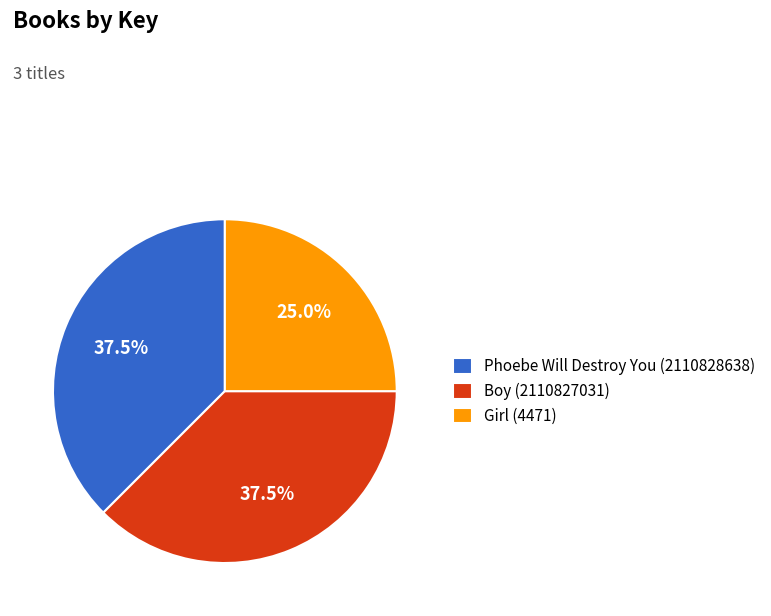

What is the total percentage of Phoebe Will Destroy You (2110828638) and Boy (2110827031)?

75.0%